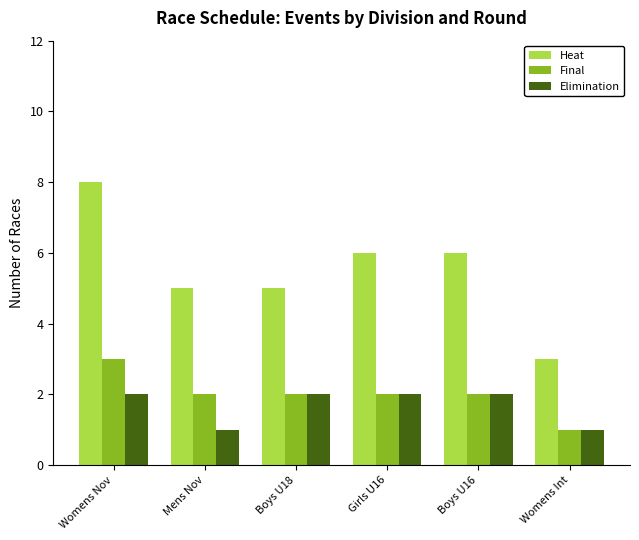

What is the total value across all series at Boys U18?

9